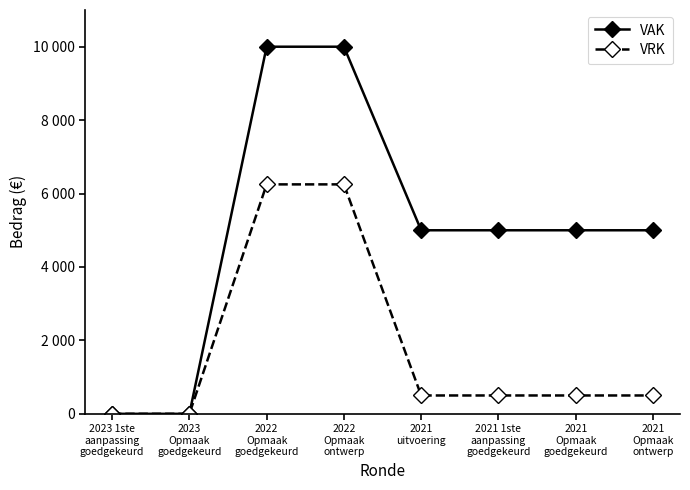

Rank the series at 2021 1ste
aanpassing
goedgekeurd from highest to lowest value.

VAK, VRK